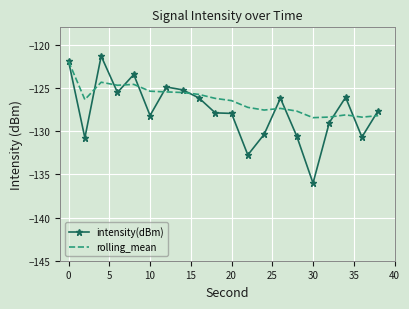

Which series has the largest total across all categories?

rolling_mean